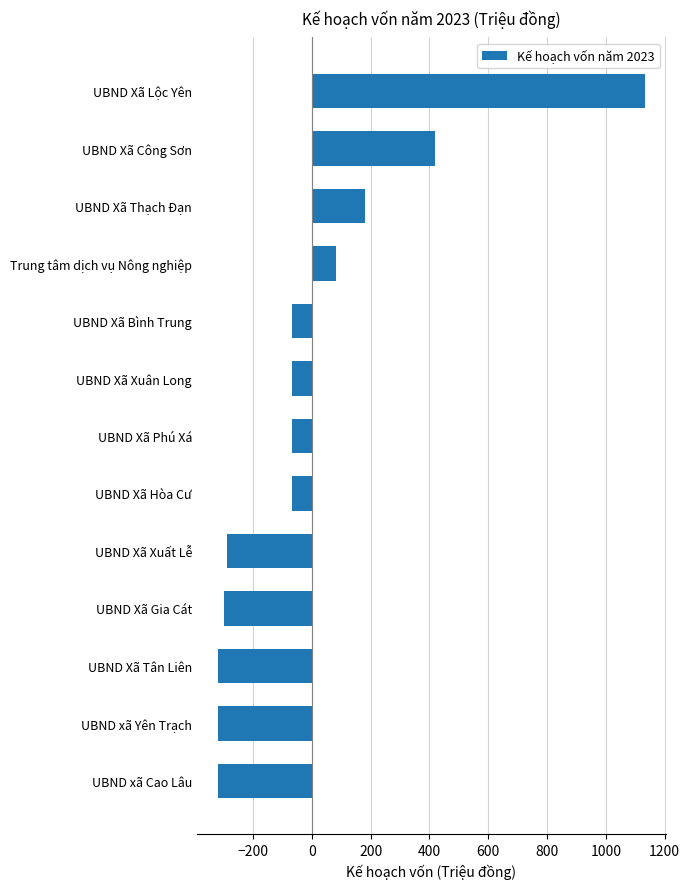

Is it true that the value at UBND Xã Phú Xá is -68.2?

True